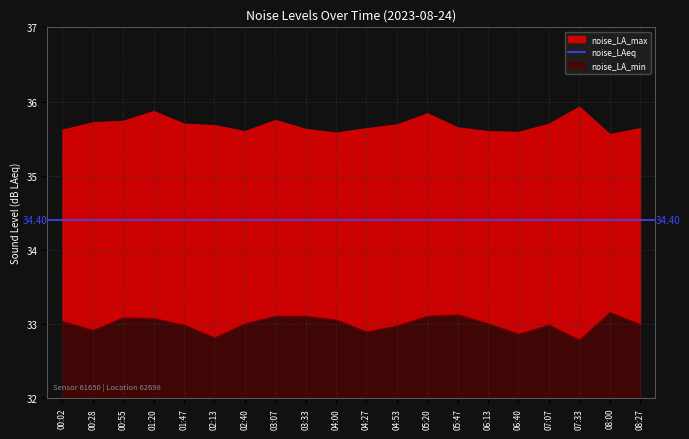

At how many categories does at least one series exceed 34?

20